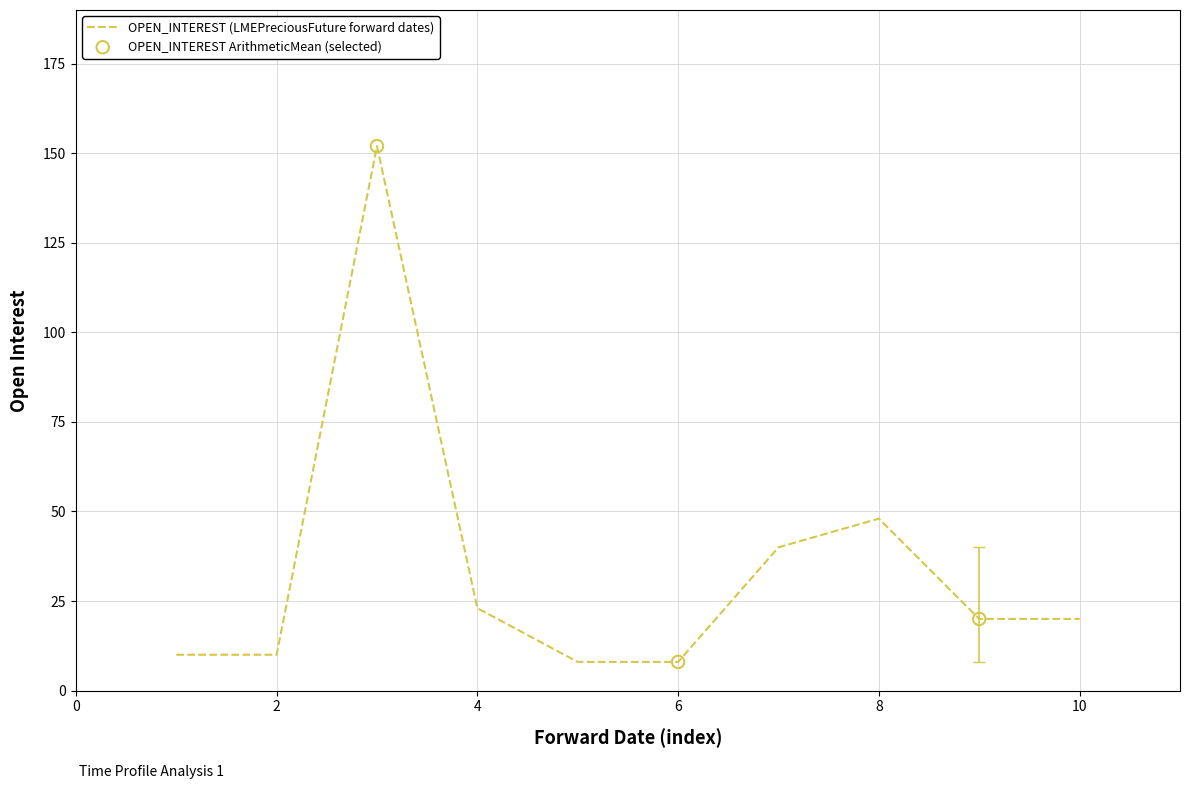

What is the maximum value shown in the chart?

152